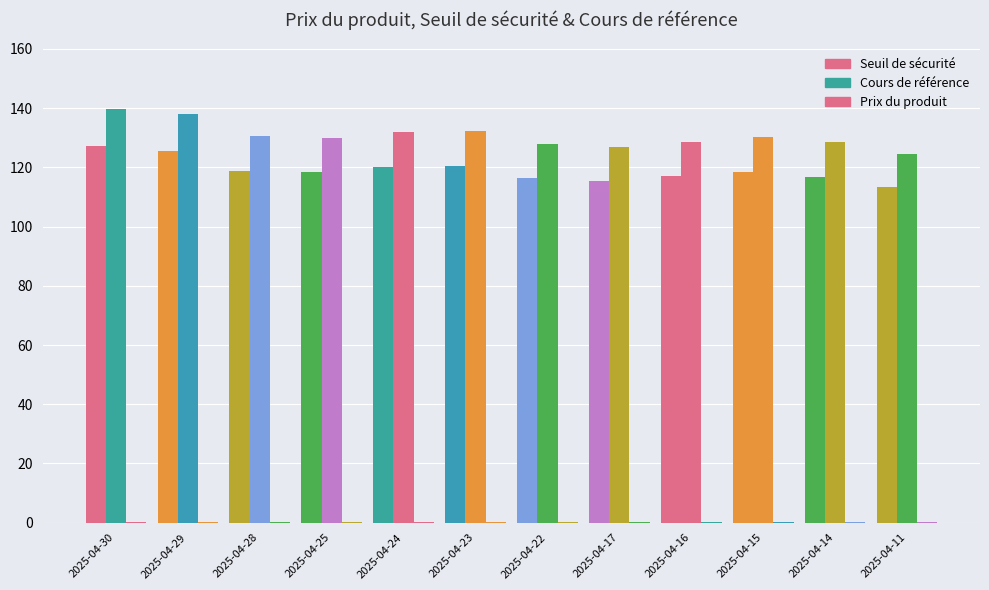

Does the chart contain stacked bars?

No